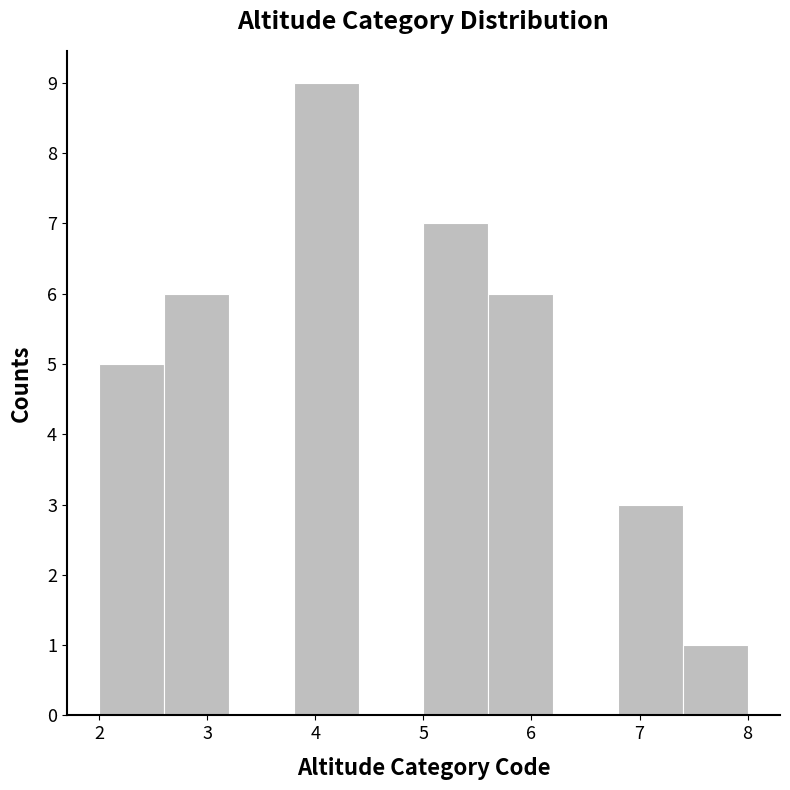

What is the height of the bar covering 2.6 to 3.2 on the x-axis? The values are not printed on the chart, so give them approximately, as read against the axis.

6